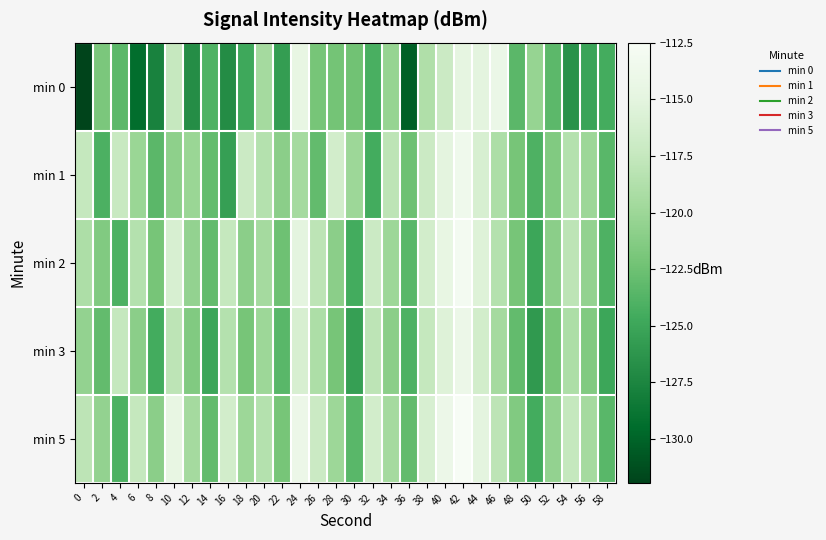

Which has a higher value, 14 or 30?

30